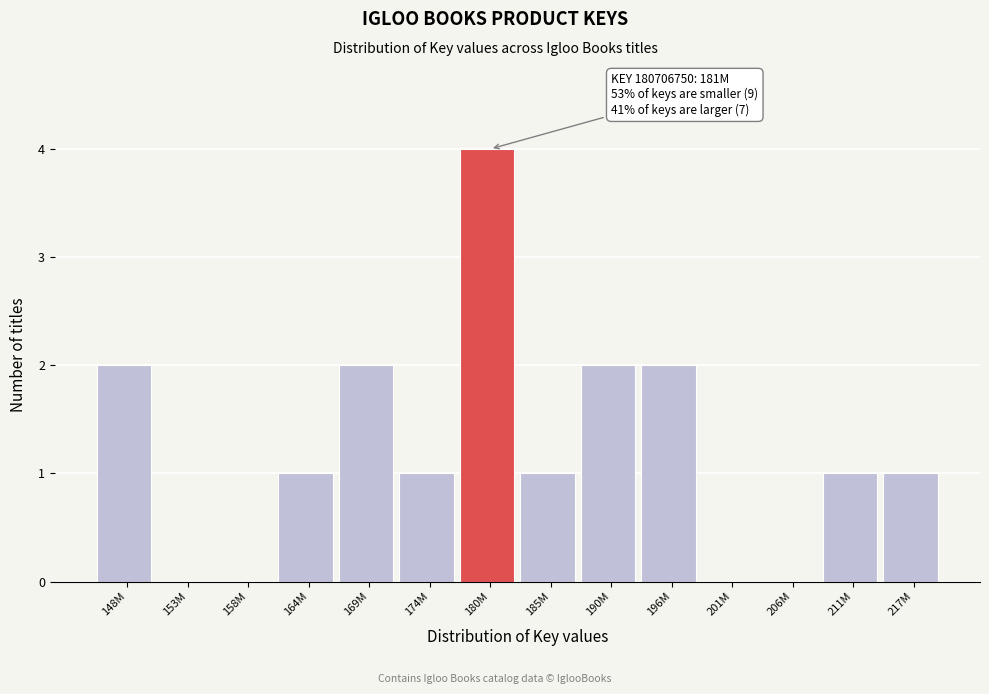

Reading left to right, list all the values displayed in this chart.

148M=2	153M=0	158M=0	164M=1	169M=2	174M=1	180M=4	185M=1	190M=2	196M=2	201M=0	206M=0	211M=1	217M=1